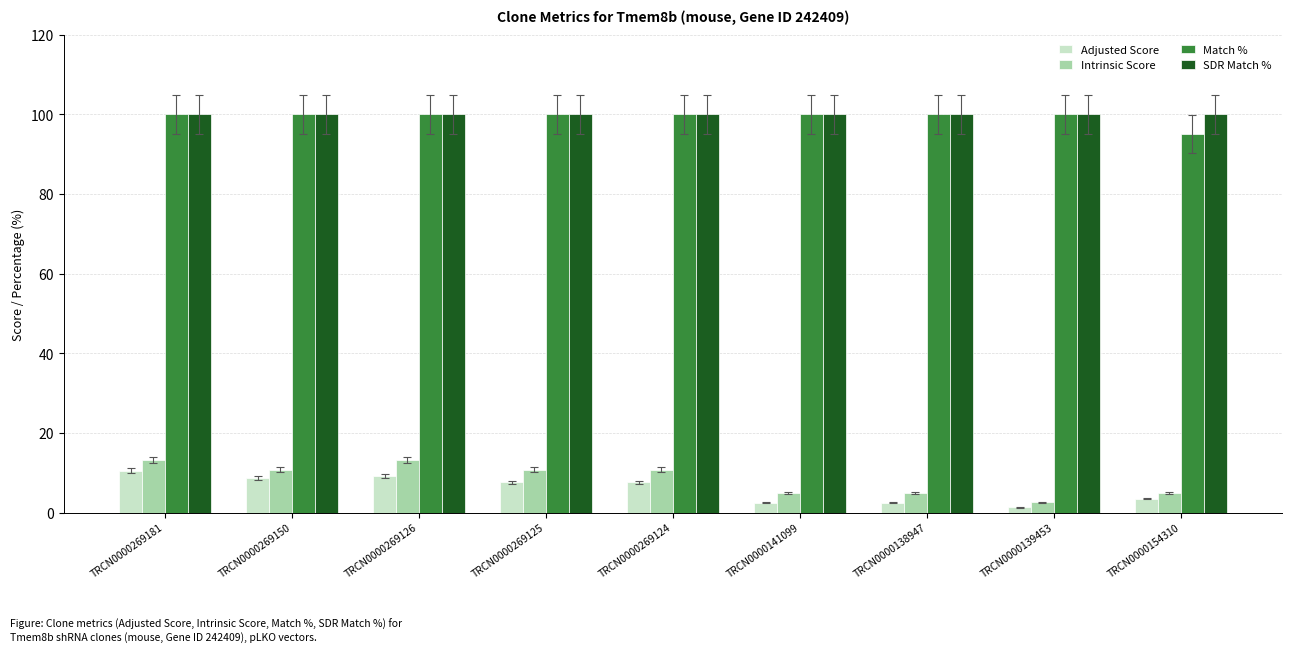

What is the difference between the highest and lowest values at TRCN0000154310?

96.5